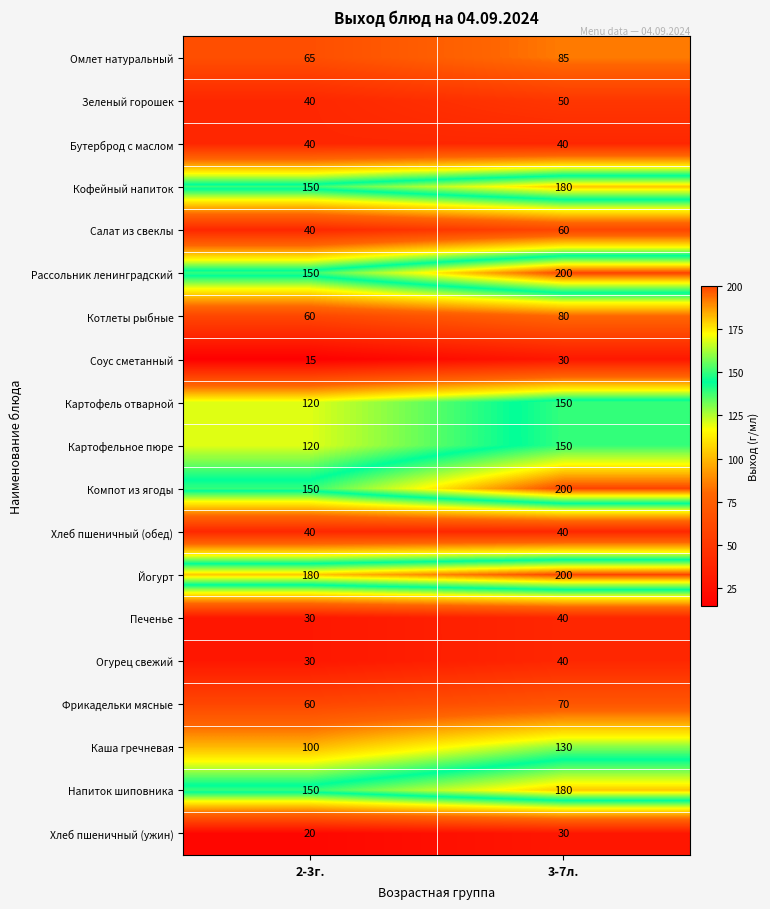

Which series has the largest total across all categories?

Йогурт